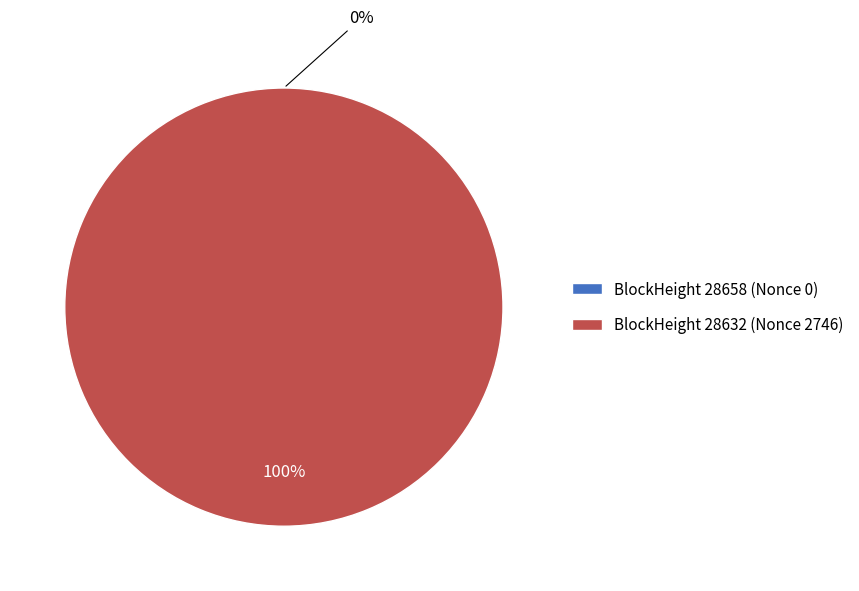

Is there any slice that represents more than half of the pie?

Yes